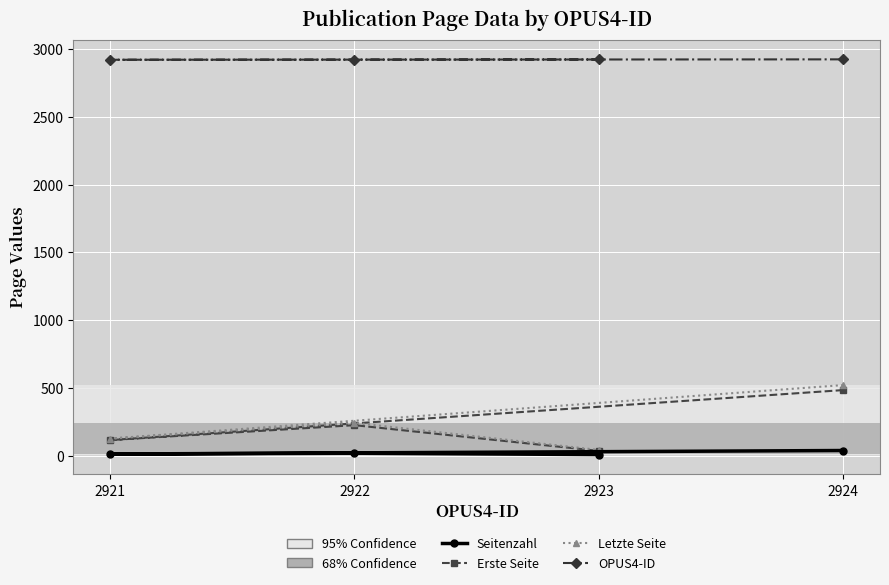

How many data points in Letzte Seite are less than 241?

2